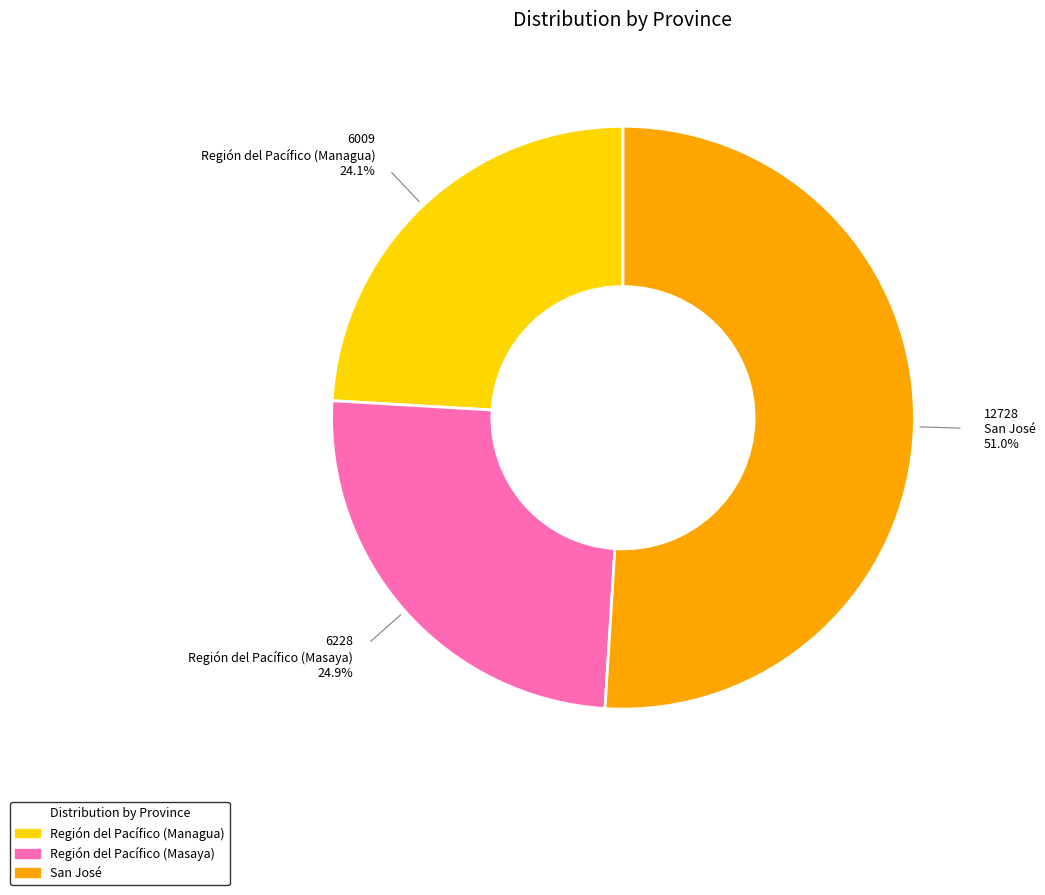

What percentage is the San José slice, to the nearest percent?

51%